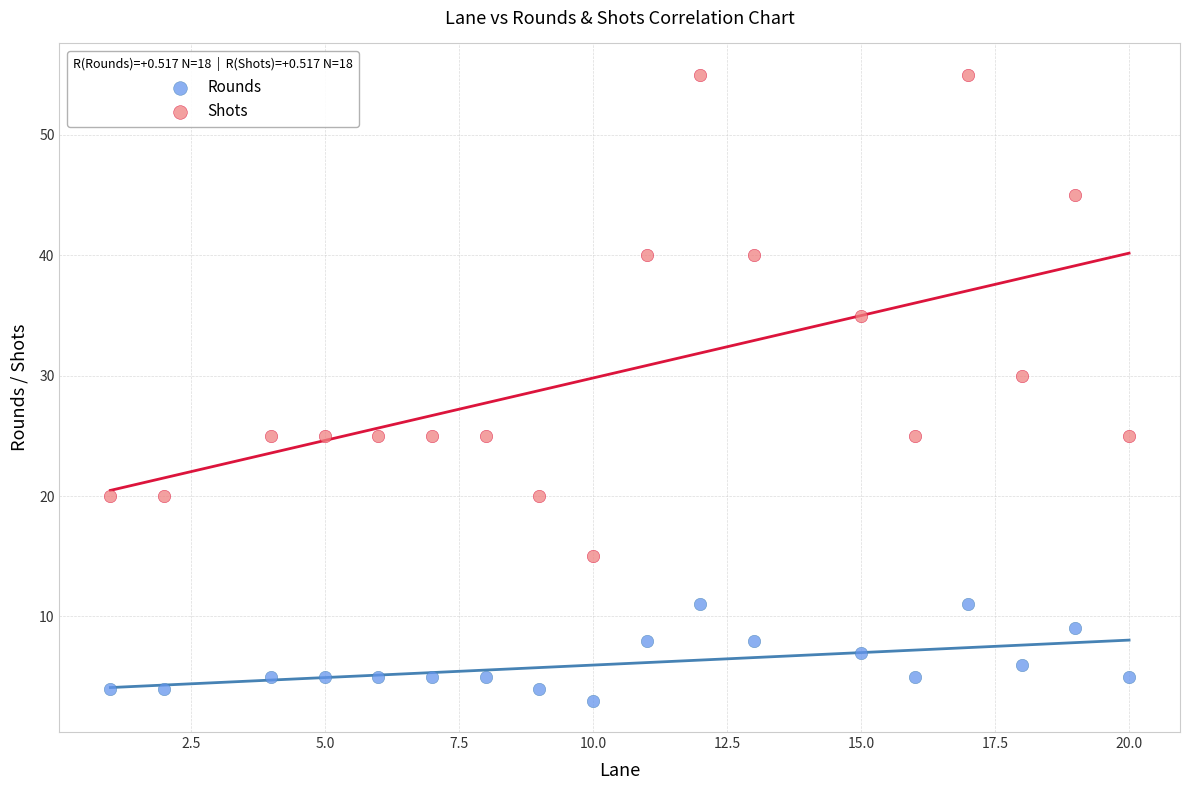

Across all series, what Y value is closest to 29?

30